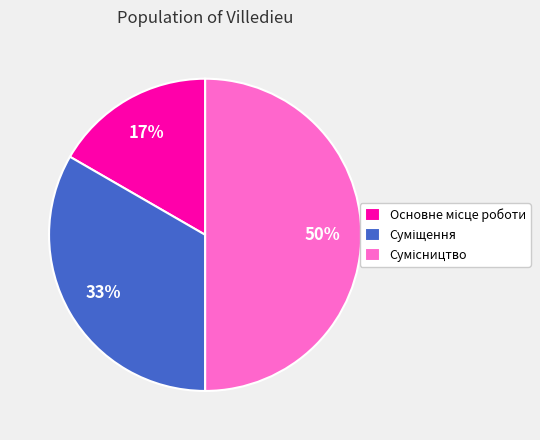

To the nearest percent, what is the average slice percentage?

33%